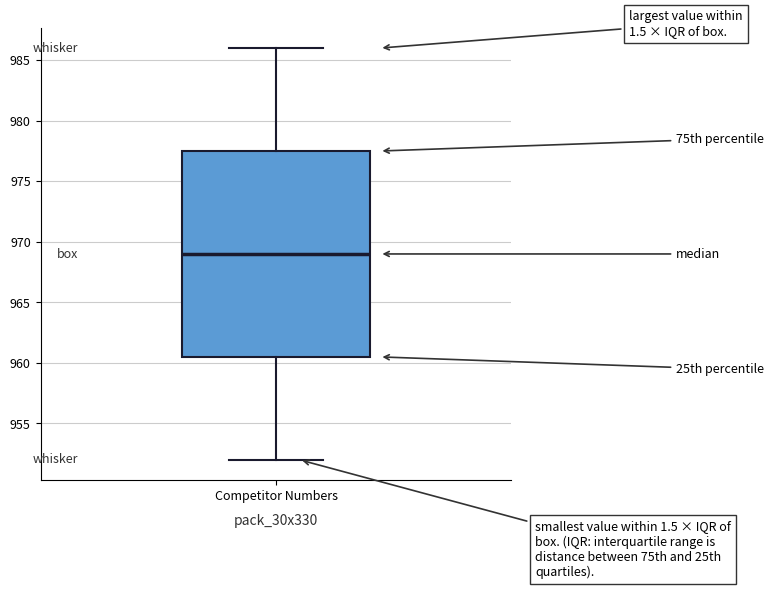

Transcribe this box plot: give where the median line is, the range the box spans, and where the two whiskers end, as read against the y-axis. The values are not printed on the chart, so give them approximately, as read against the axis.

median 969.0, box 960.5 to 977.5, whiskers 952.0 to 986.0